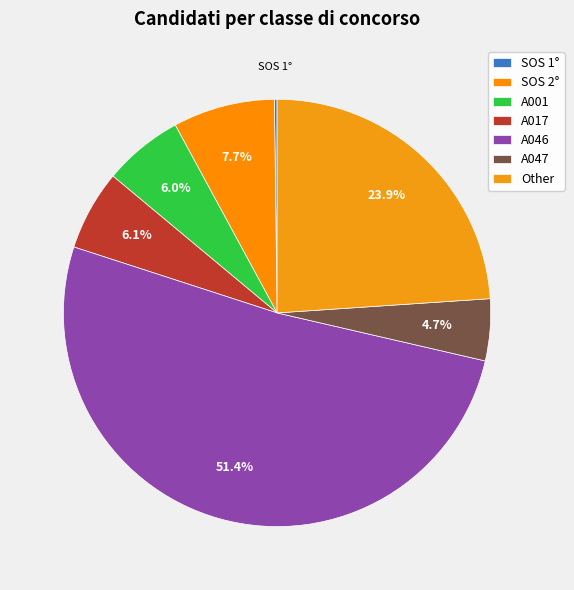

How many segments does this pie chart have?

7